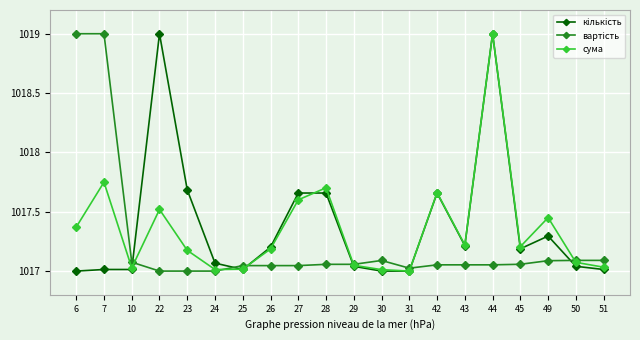

At how many categories does at least one series exceed 1017?

20